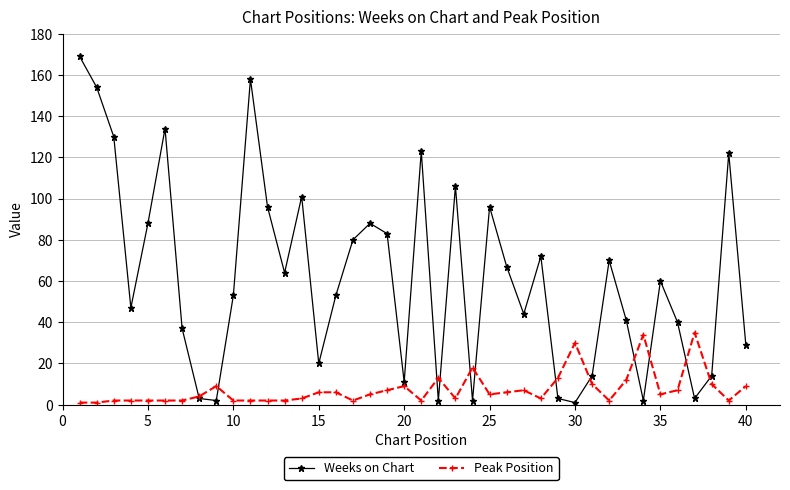

List the series in order of their overall mean, highest first.

Weeks on Chart, Peak Position